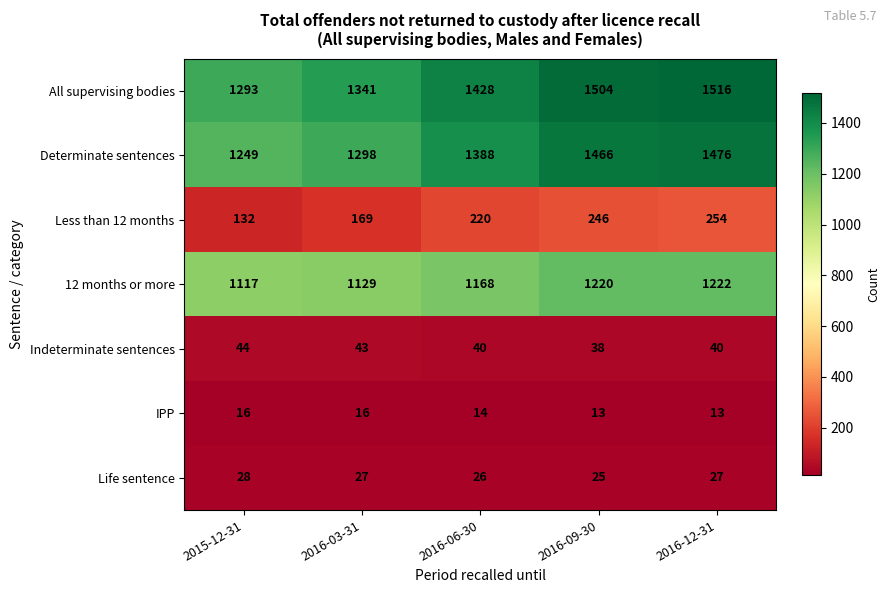

Count the number of data series in this chart.

7